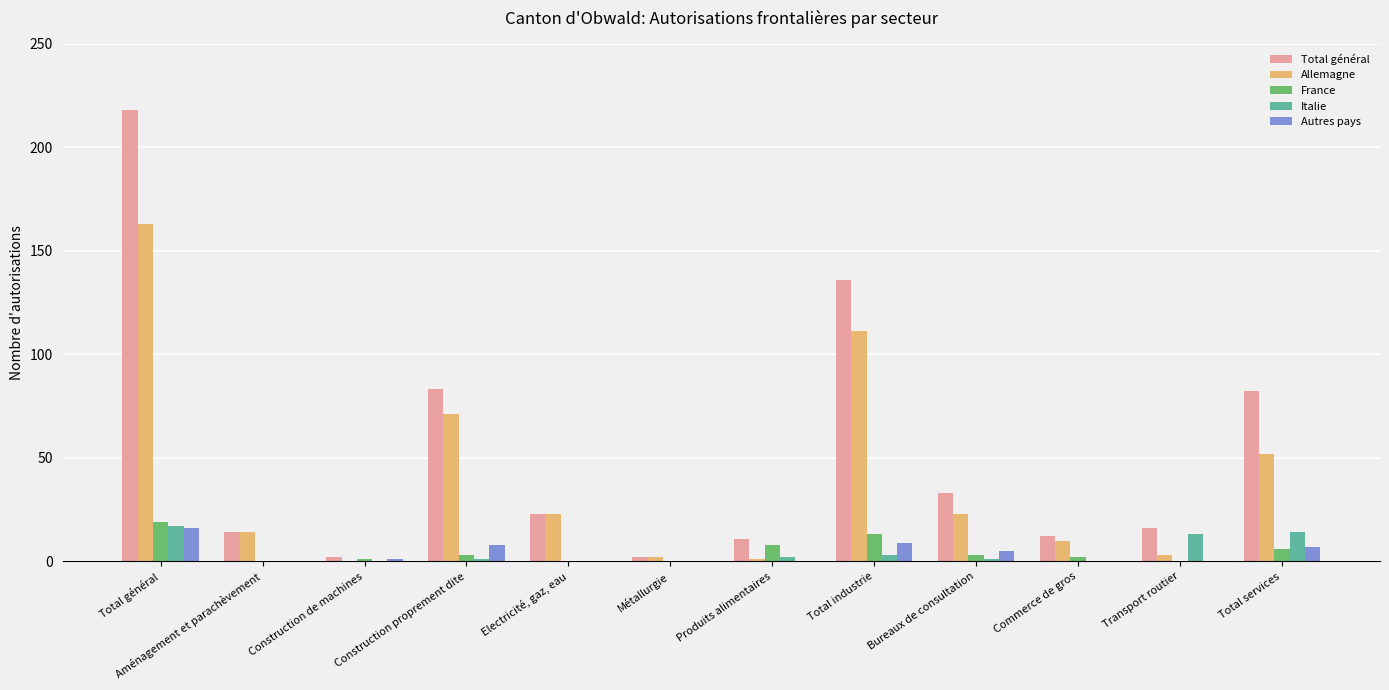

True or false: Allemagne has a value of 0 at Construction de machines.

True